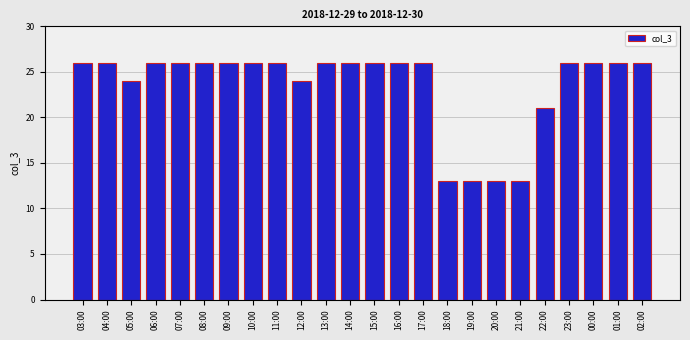

The chart shows a value of 39 at 08:00. True or false?

False